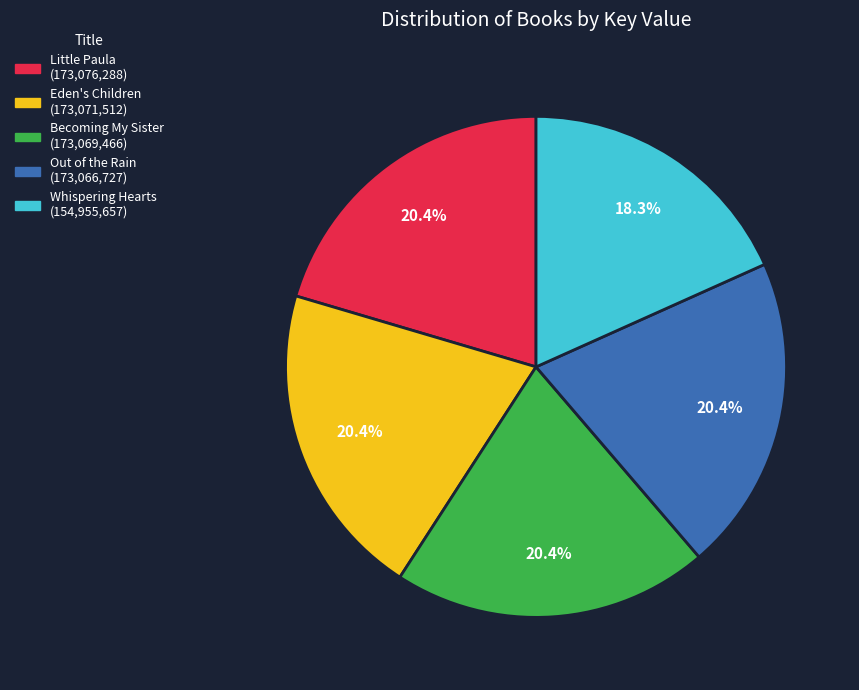

Is there any slice that represents more than half of the pie?

No